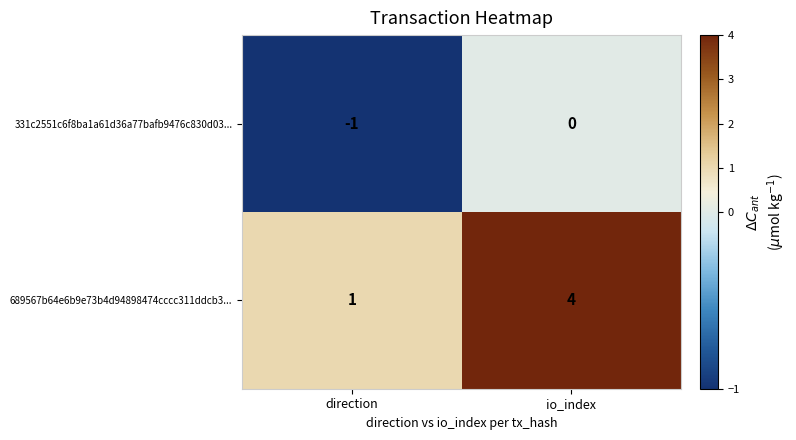

True or false: 331c2551c6f8ba1a61d36a77bafb9476c830d03... has a value of -1 at direction.

True